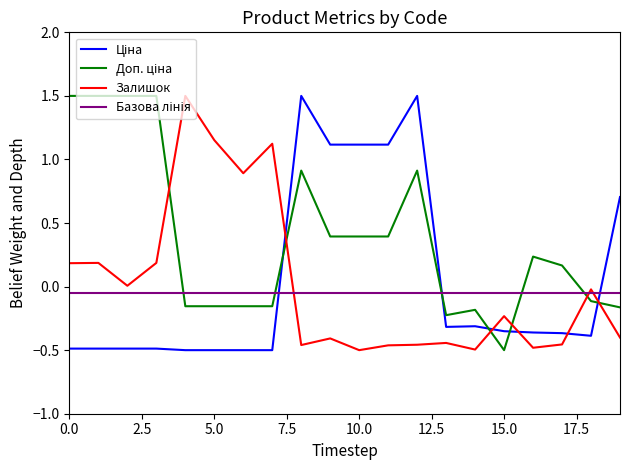

What is the maximum value shown in the chart?

1.5